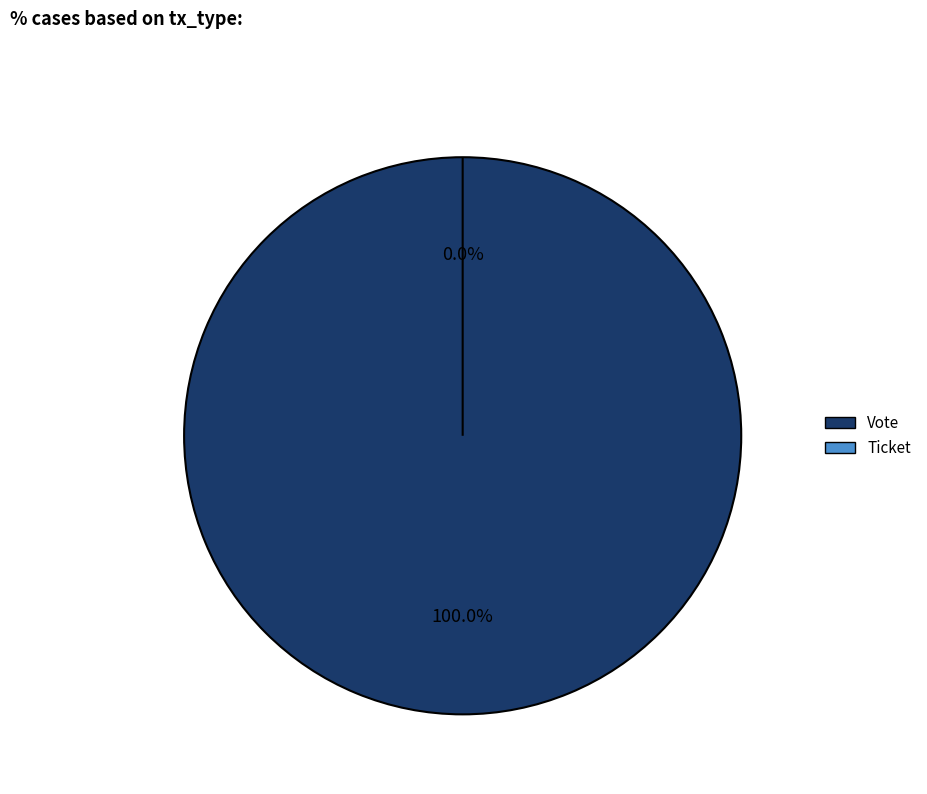

To the nearest percent, what is the combined percentage of Vote and Ticket?

100%